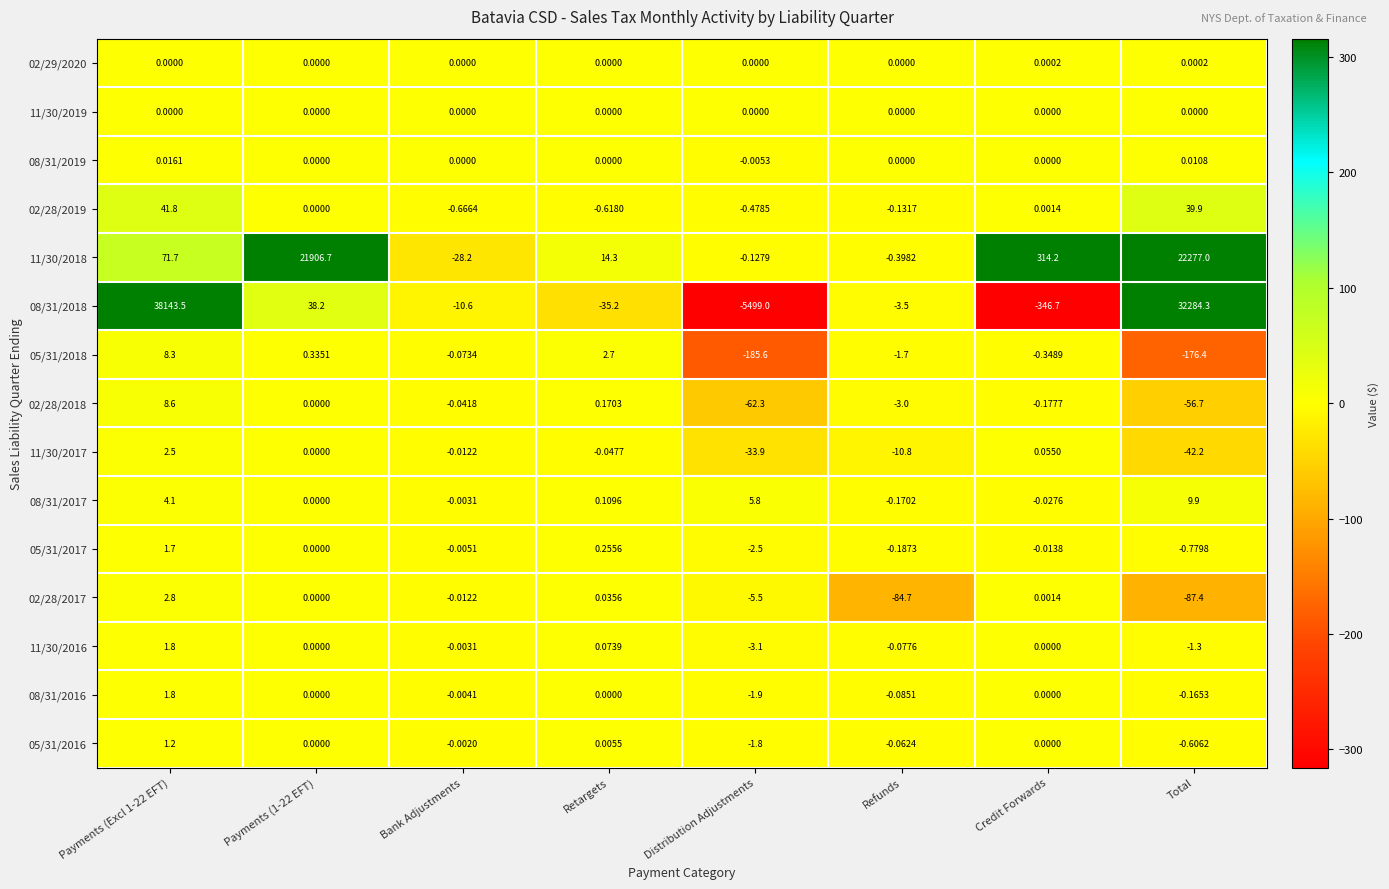

How many values in the 11/30/2017 series are below 0?

5